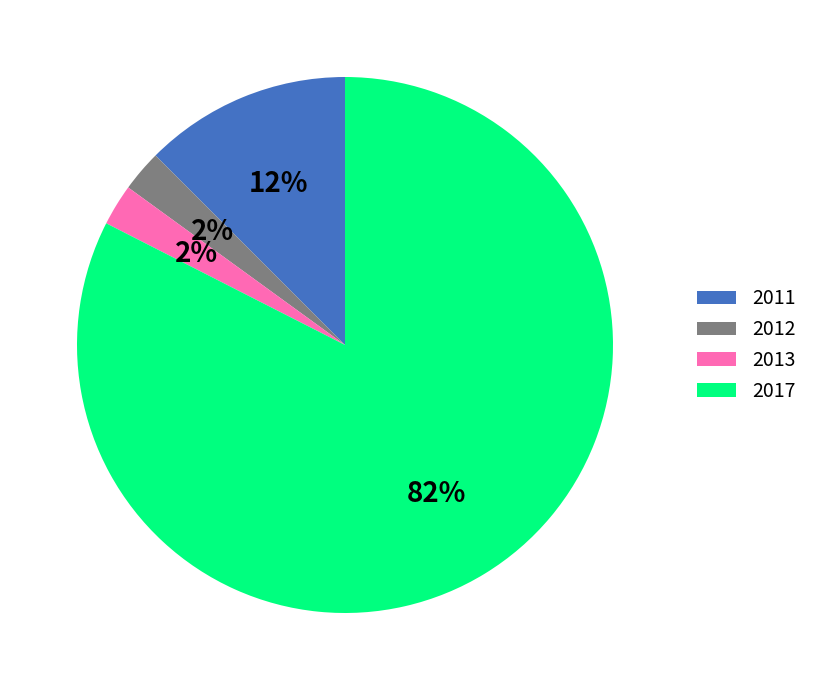

Does 2012 represent more than half of the total?

No